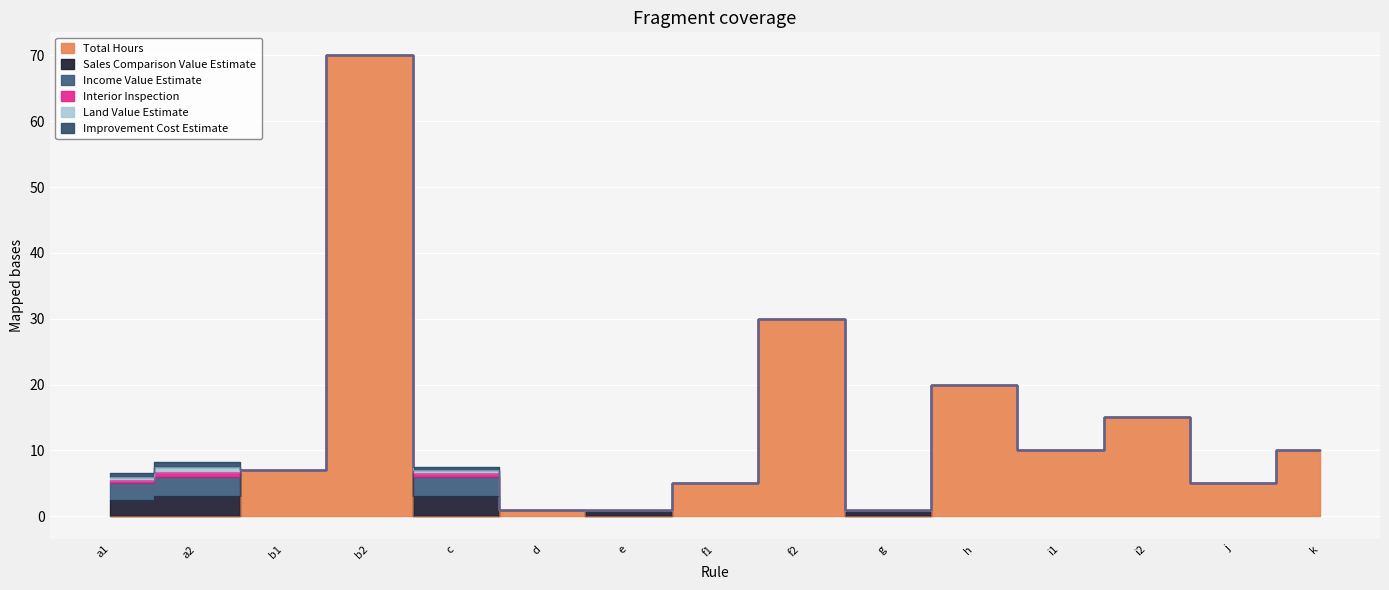

What are all the series names shown in the legend?

Total Hours, Sales Comparison Value Estimate, Income Value Estimate, Interior Inspection, Land Value Estimate, Improvement Cost Estimate